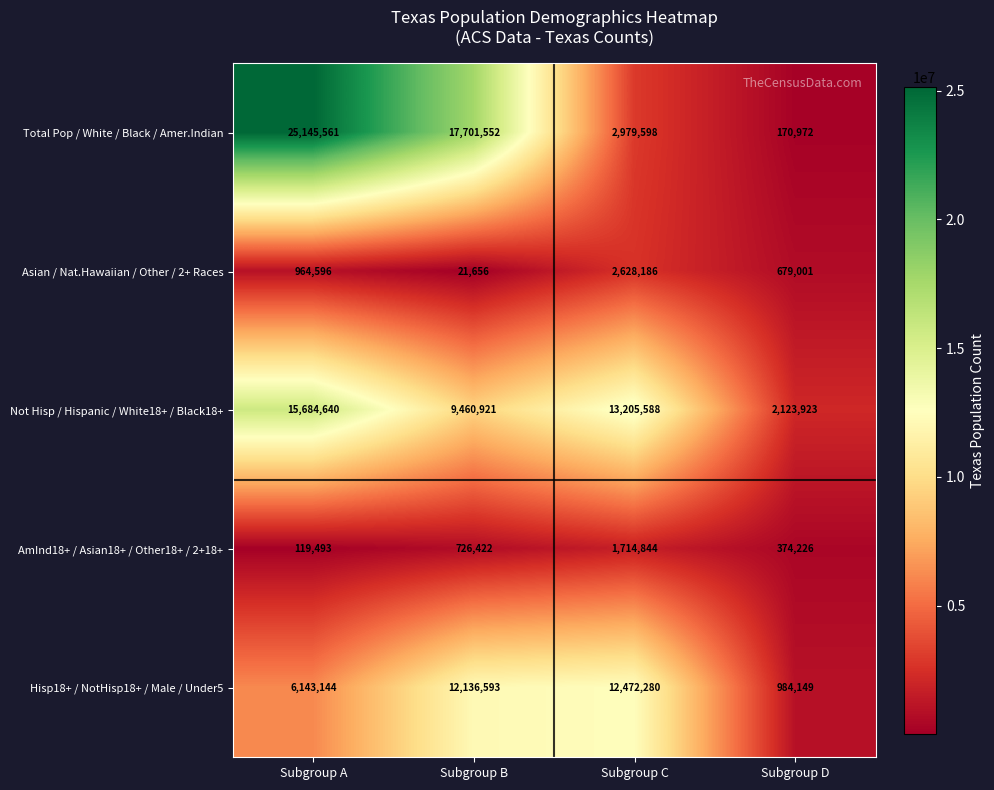

The value of AmInd18+ / Asian18+ / Other18+ / 2+18+ at Subgroup D is 568869. True or false?

False